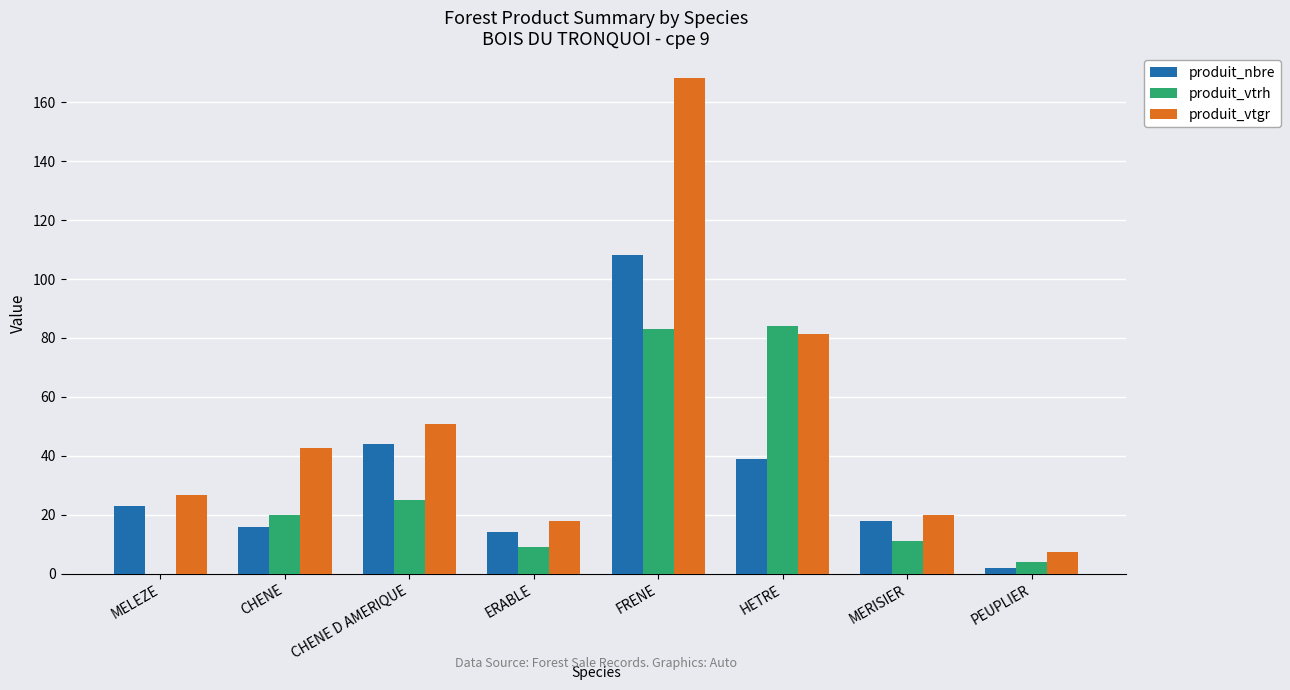

What are all the series names shown in the legend?

produit_nbre, produit_vtrh, produit_vtgr